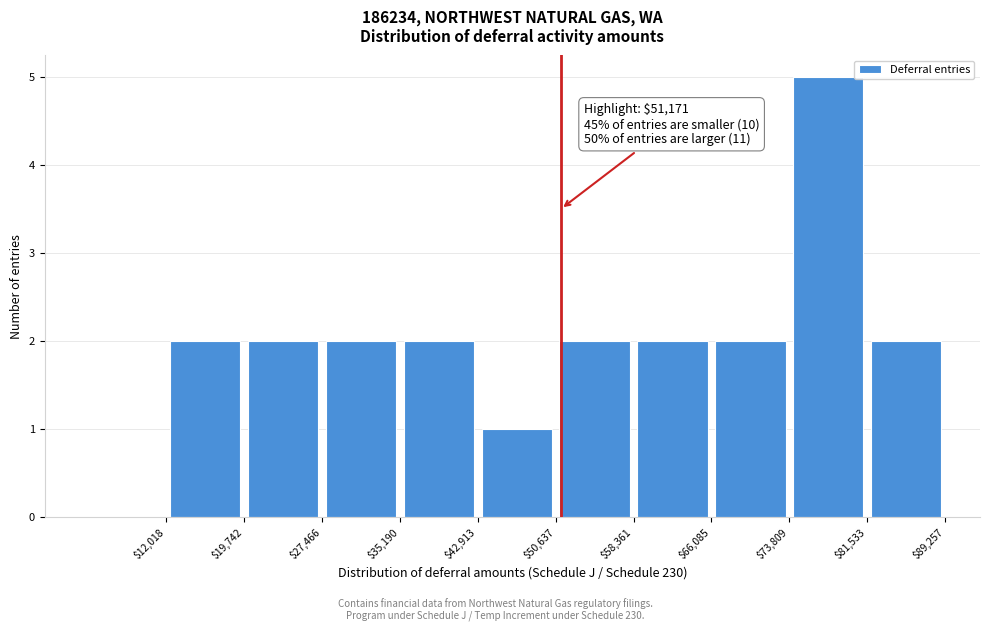

Which range on the x-axis has the tallest bar?

$73,809 to $81,533